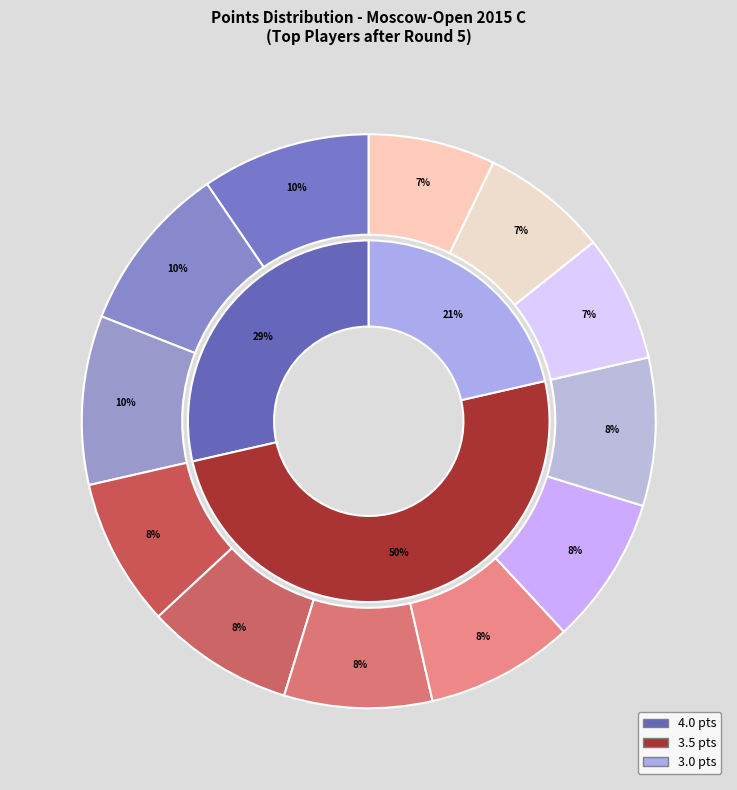

To the nearest percent, what is the difference between the largest and smallest slice percentages?

2%